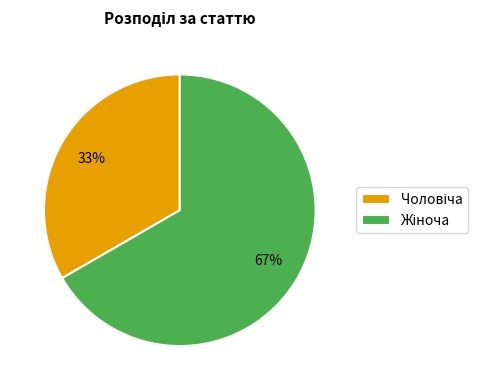

Count the number of slices in the pie.

2